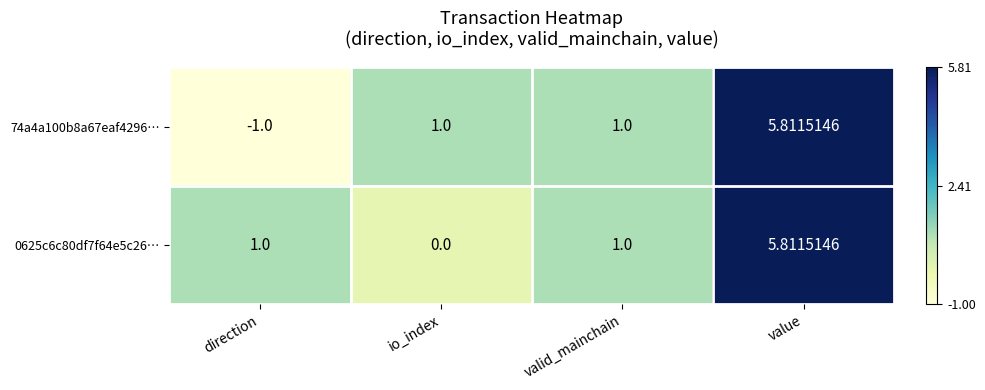

Which category has the highest value in the 74a4a100b8a67eaf4296… series?

value